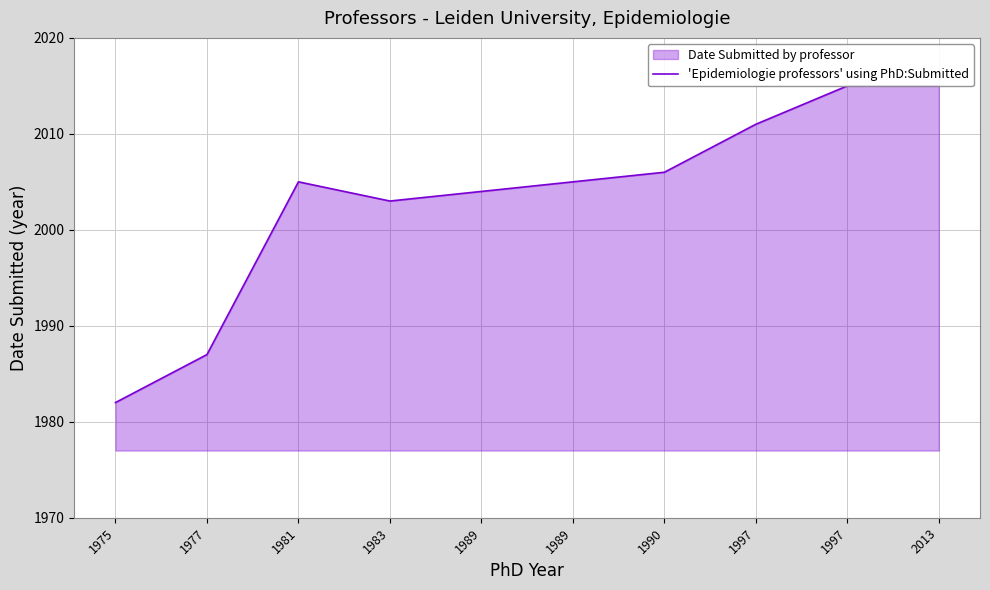

At which category does the chart reach its minimum across all series?

1975